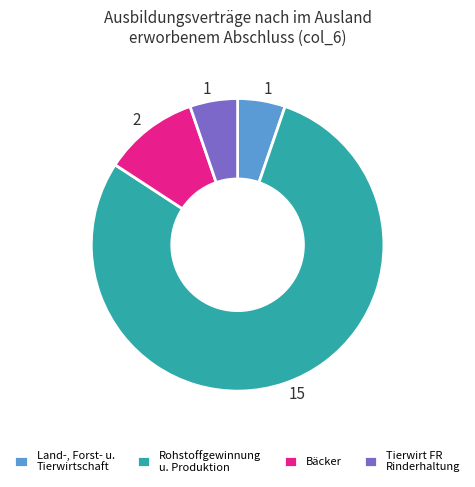

The Rohstoffgewinnung u. Produktion slice represents 79% of the pie. True or false?

True